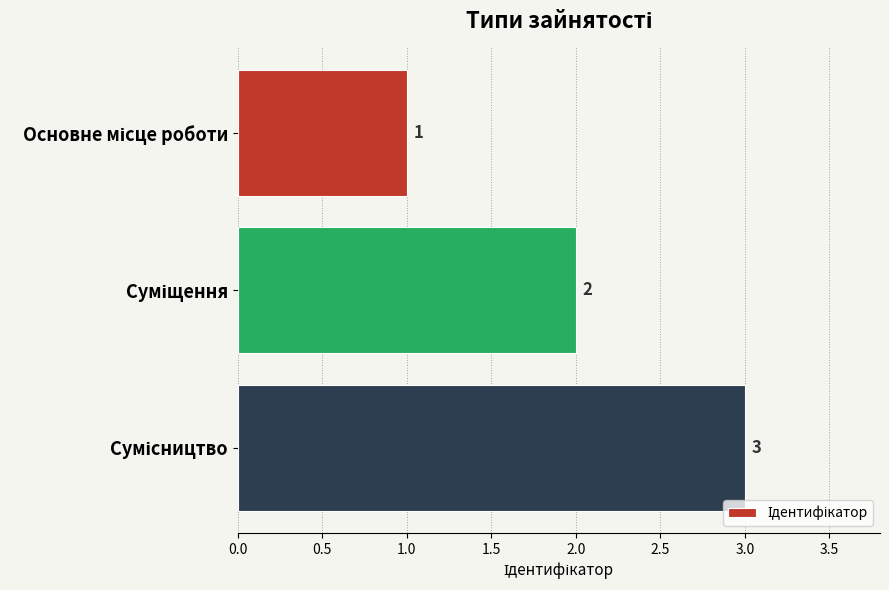

Count the values in the range 1 to 3.

3